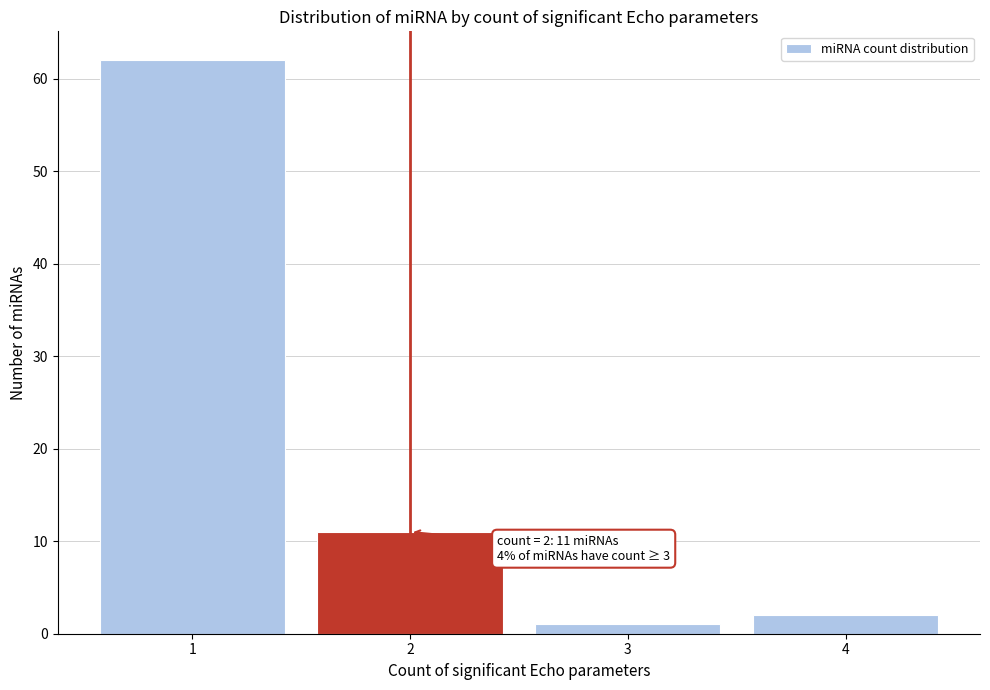

Over which range of the x-axis is the bar tallest?

0.5 to 1.5